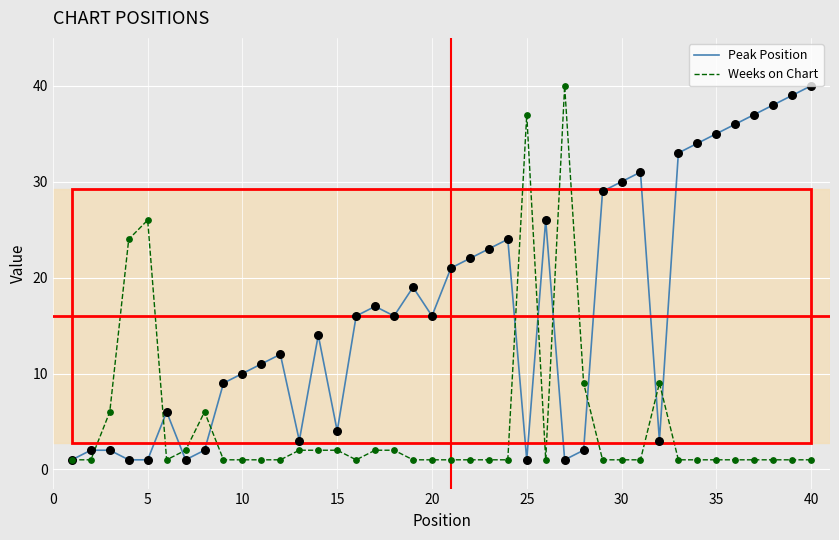

What is the maximum value shown in the chart?

40